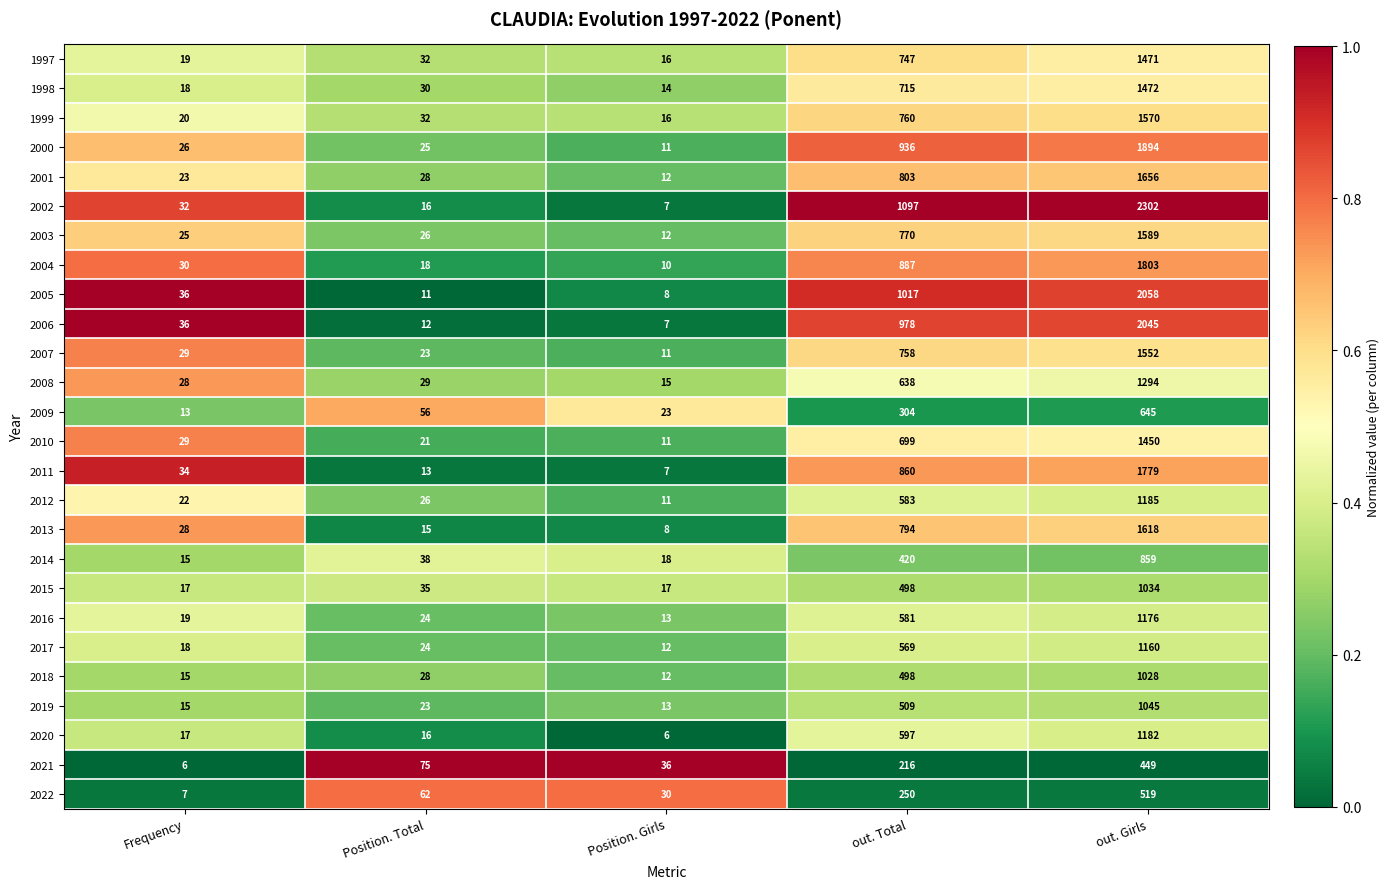

At which label does 2022 reach its peak?

out. Girls